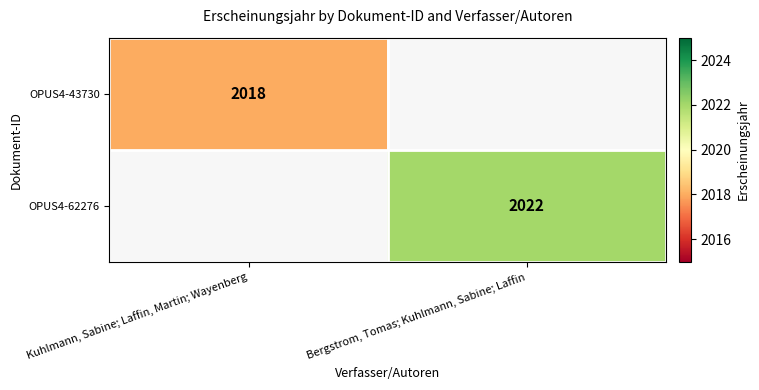

True or false: OPUS4-62276 has a value of 1145 at Bergstrom, Tomas; Kuhlmann, Sabine; Laffin.

False